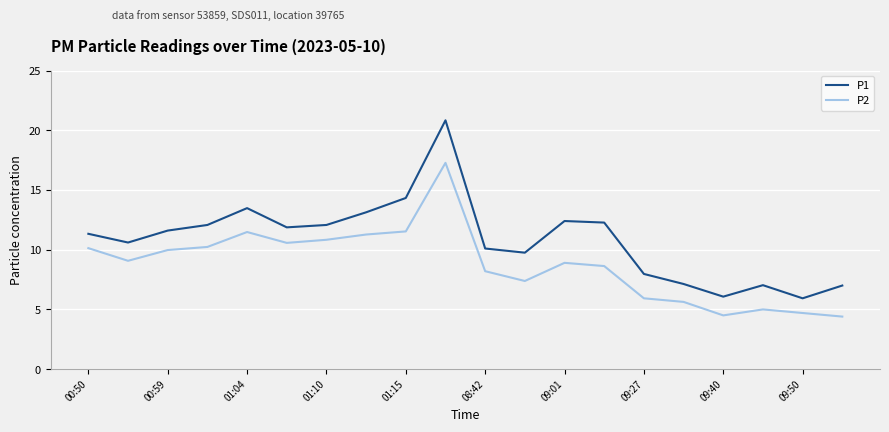

Which series has the widest spread of values?

P1